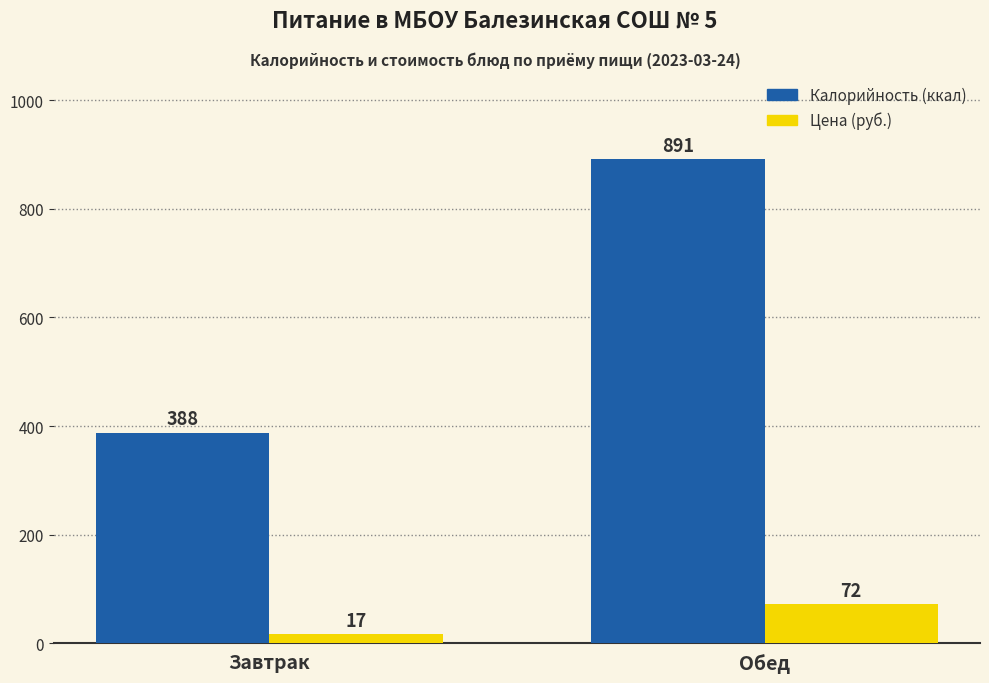

Reading right to left, what are all the values shown in this chart?

Калорийность: Обед=891	Завтрак=388
Цена: Обед=72	Завтрак=17